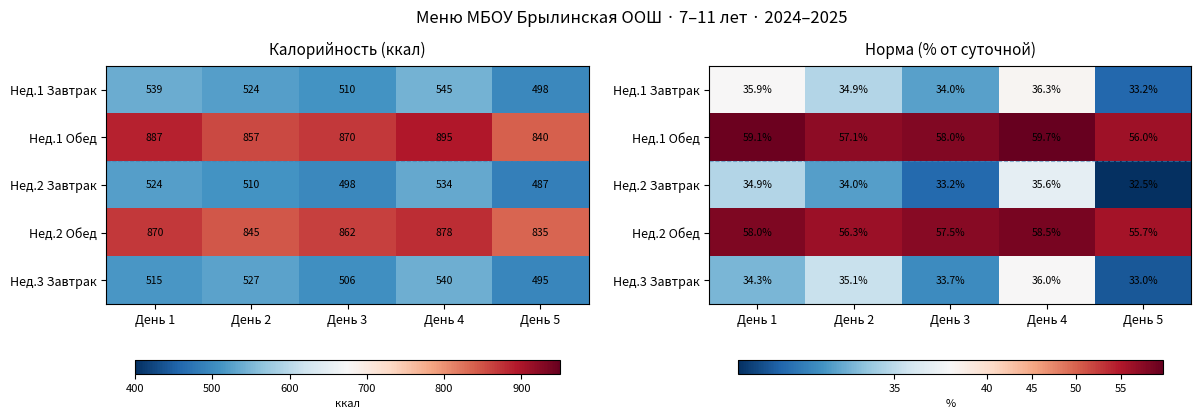

The Нед.2 Завтрак series shows 53.3 at День 4. True or false?

False